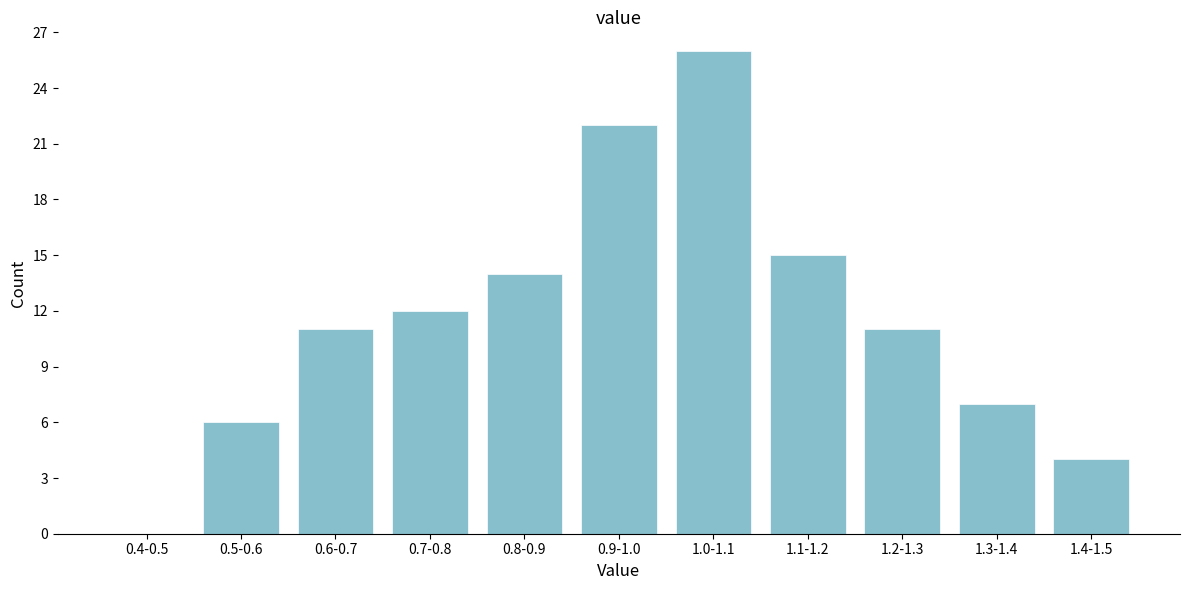

Reading right to left, transcribe all the data shown in this chart.

1.4-1.5=4	1.3-1.4=7	1.2-1.3=11	1.1-1.2=15	1.0-1.1=26	0.9-1.0=22	0.8-0.9=14	0.7-0.8=12	0.6-0.7=11	0.5-0.6=6	0.4-0.5=0